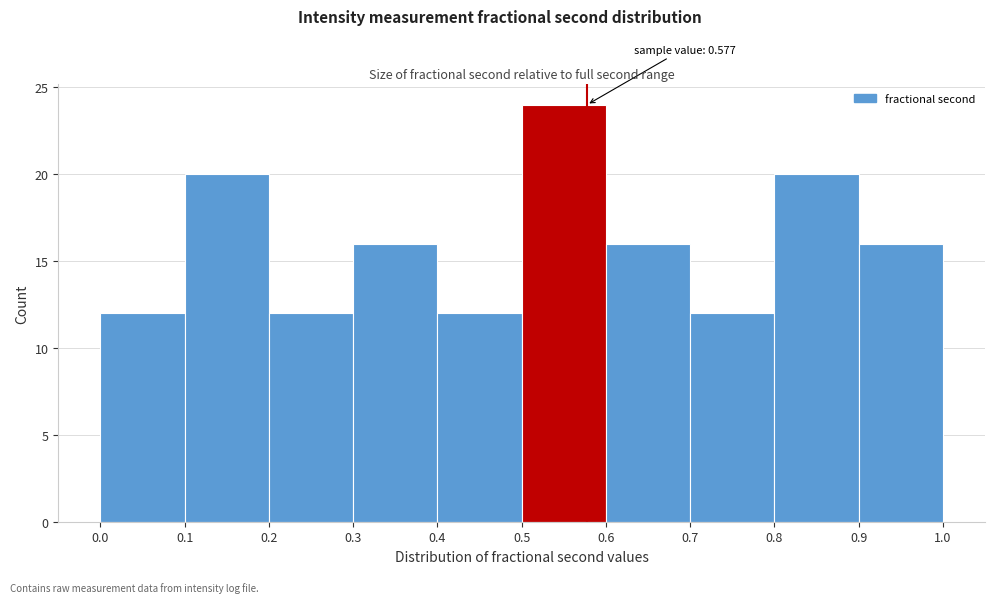

Over which range of the x-axis is the bar tallest?

0.5 to 0.6